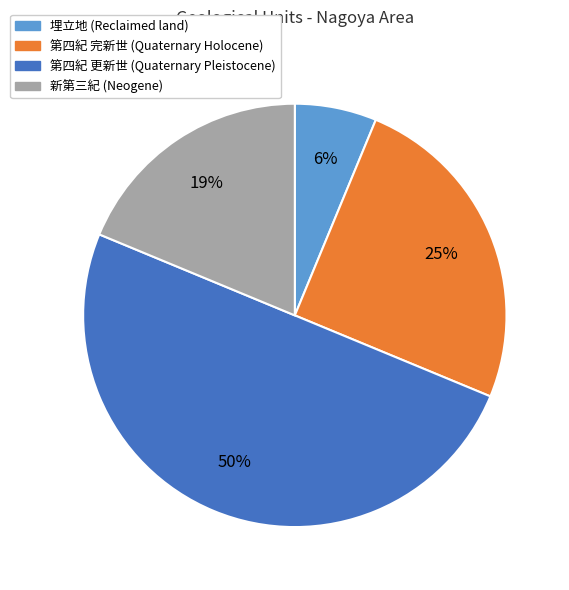

To the nearest percent, what is the average slice percentage?

25%